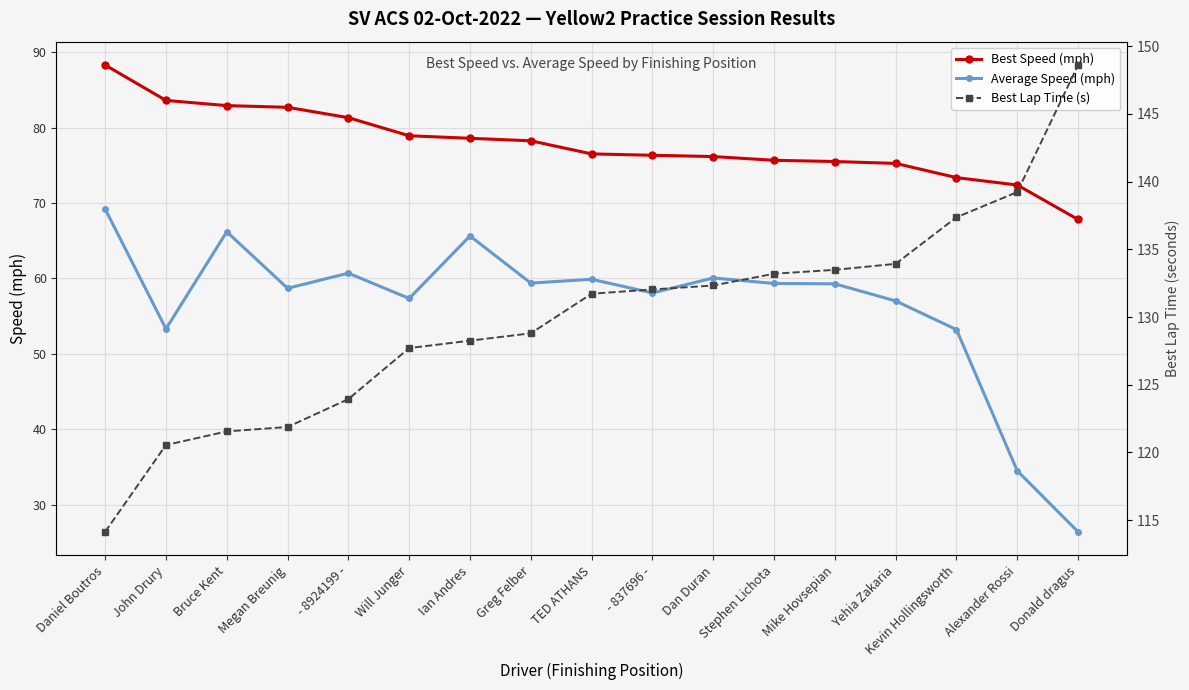

List the series in order of their overall mean, lowest first.

Average Speed (mph), Best Speed (mph), Best Lap Time (s)